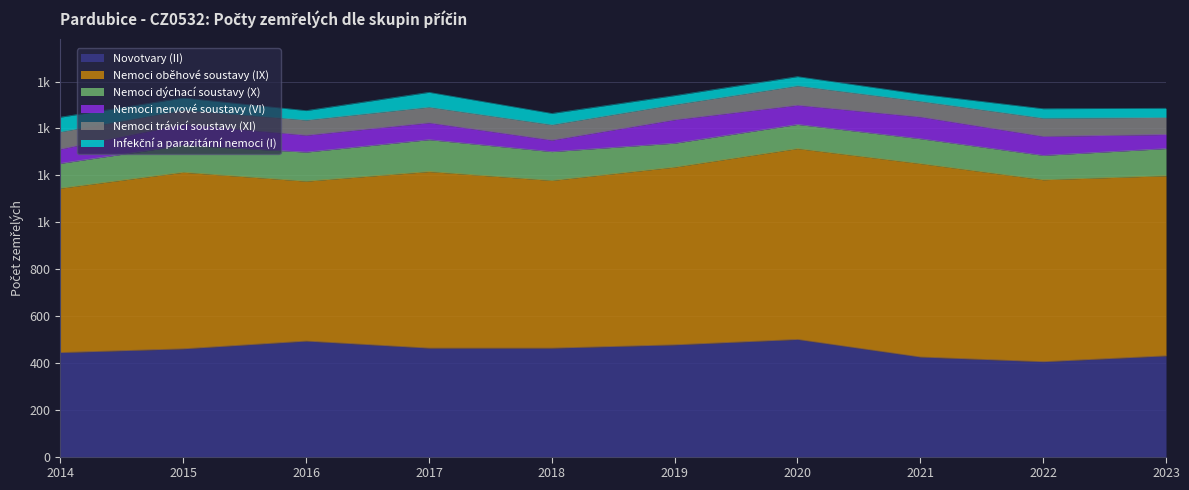

Where is the first local maximum for Nemoci dýchací soustavy (X)?

2017